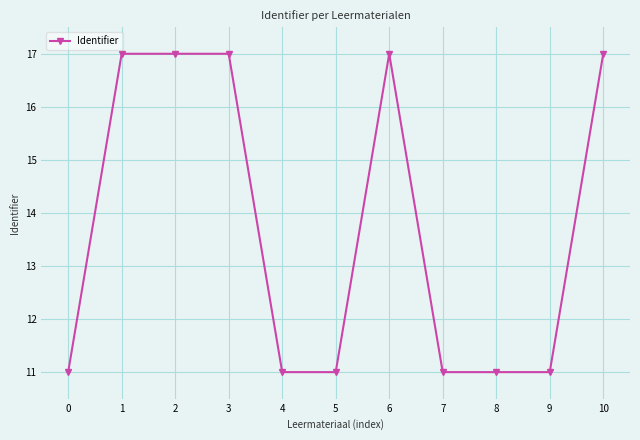

What is the minimum value shown in the chart?

11.0